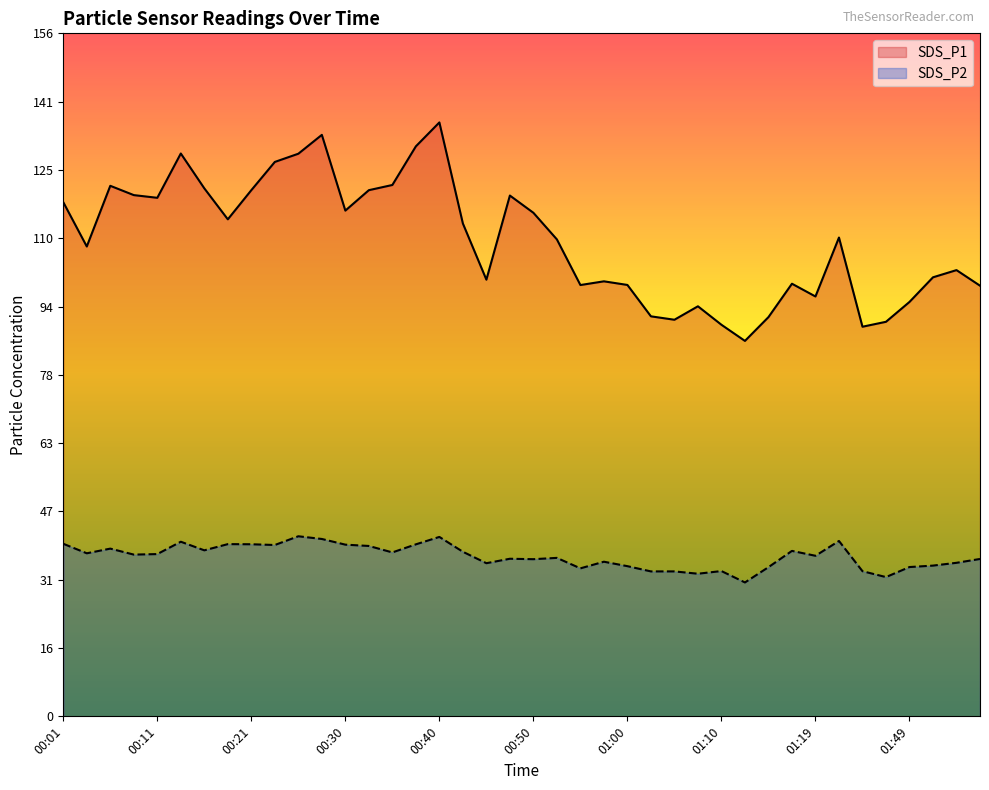

List the series in order of their overall mean, highest first.

SDS_P1, SDS_P2